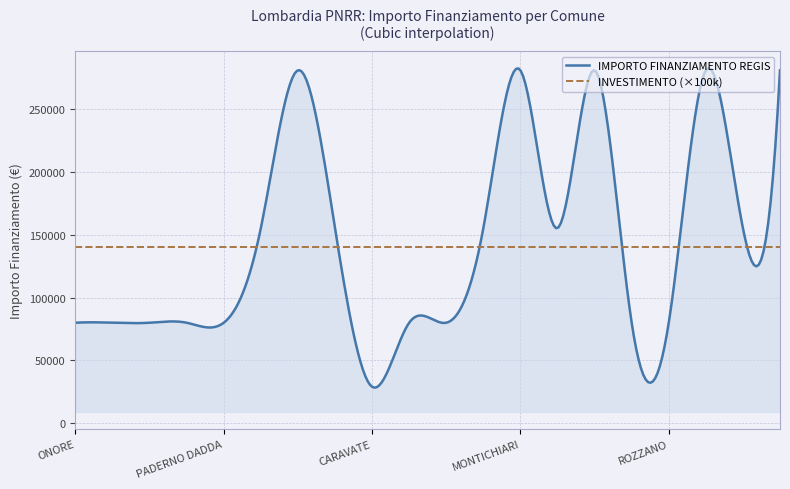

Rank the series by their maximum value, from lowest to highest.

INVESTIMENTO (×100k), IMPORTO FINANZIAMENTO REGIS